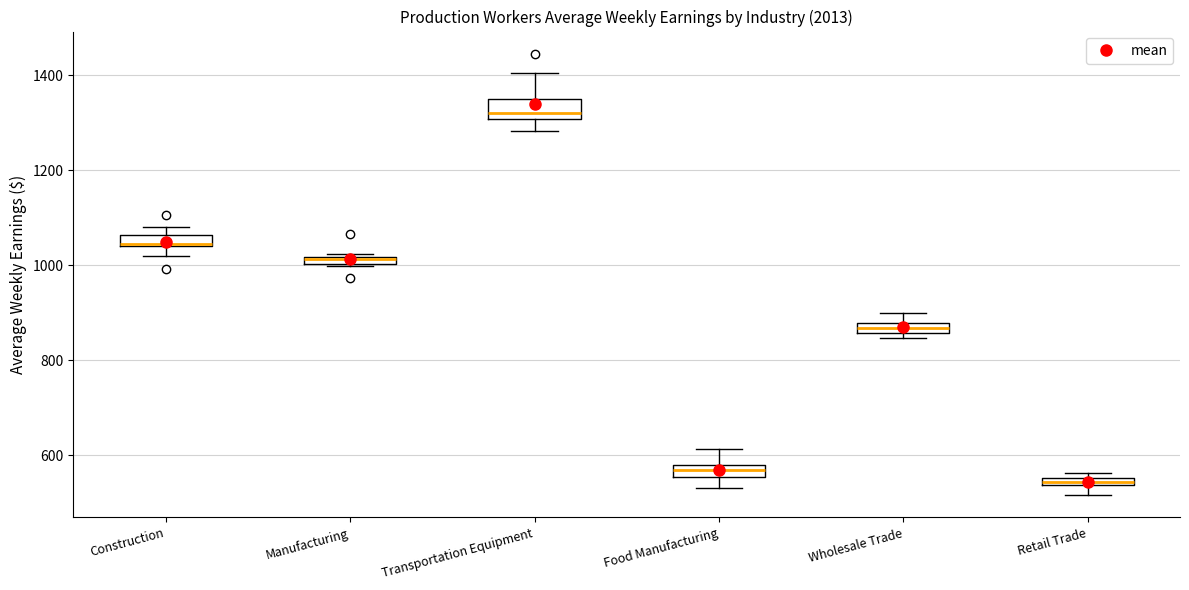

Where is the lower edge of the box for Manufacturing on the y-axis? The values are not printed on the chart, so give them approximately, as read against the axis.

1000